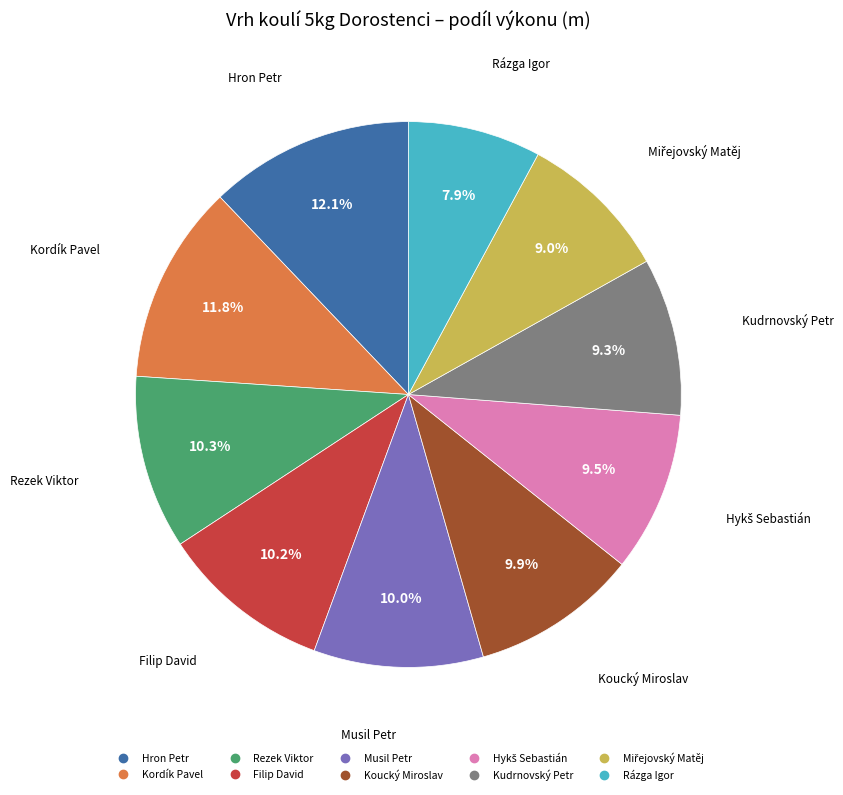

How many segments does this pie chart have?

10